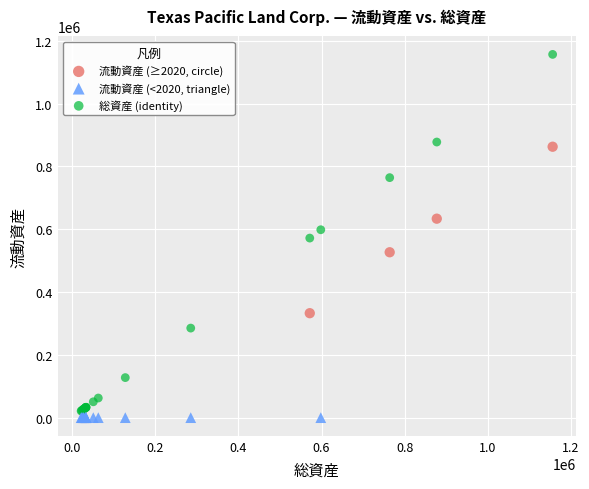

Which series reaches the maximum Y coordinate?

総資産 (identity)